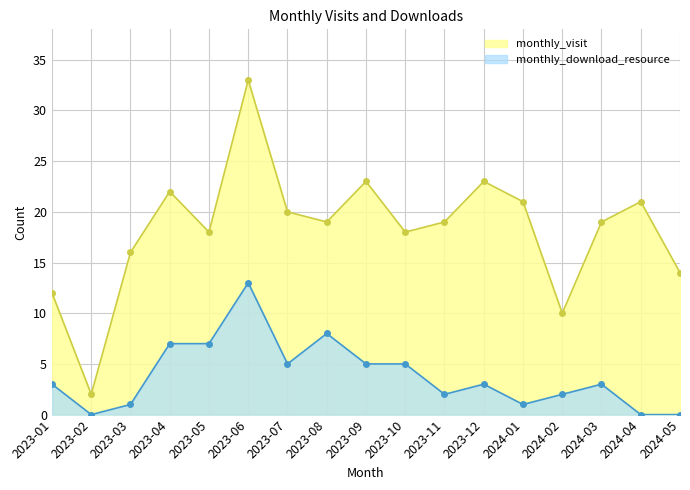

What is the total value across all series at 2024-02?

12